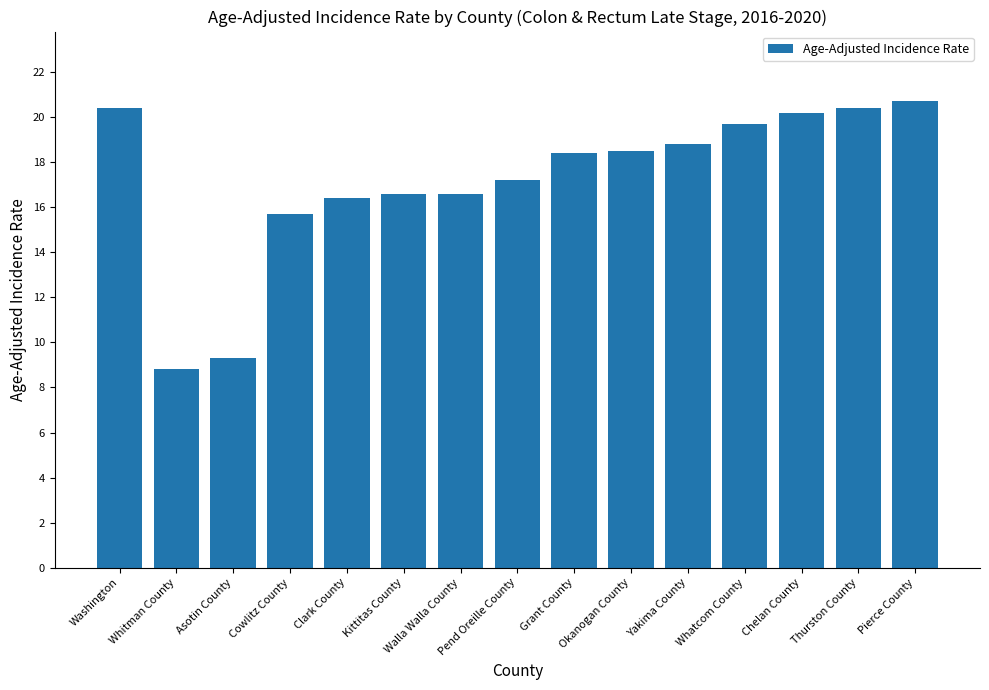

What is the ratio of the value at Whatcom County to the value at Chelan County?

1.0